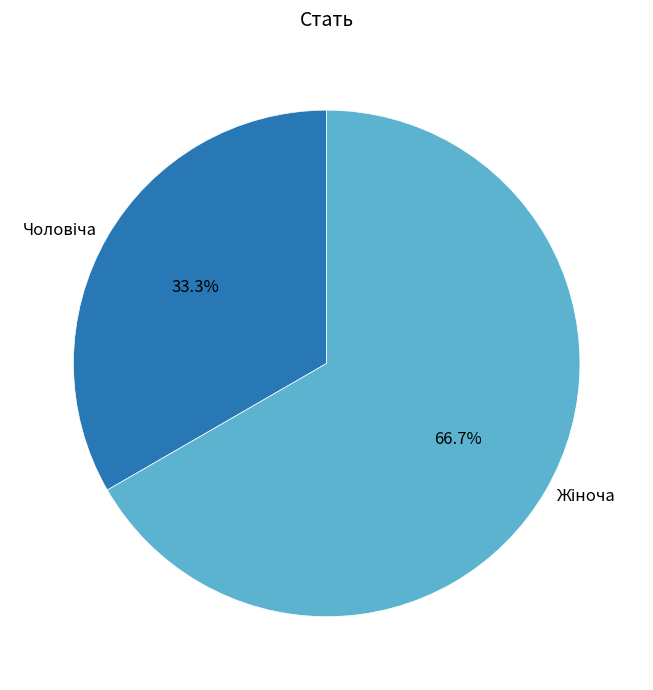

Is there any slice that represents more than half of the pie?

Yes